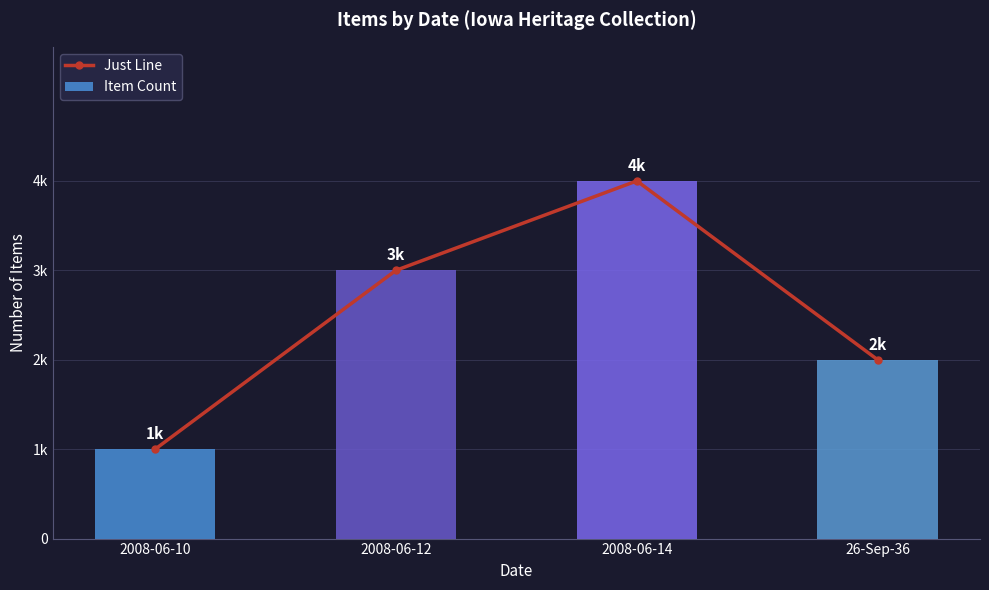

The value of Item Count at 2008-06-12 is 3. True or false?

True